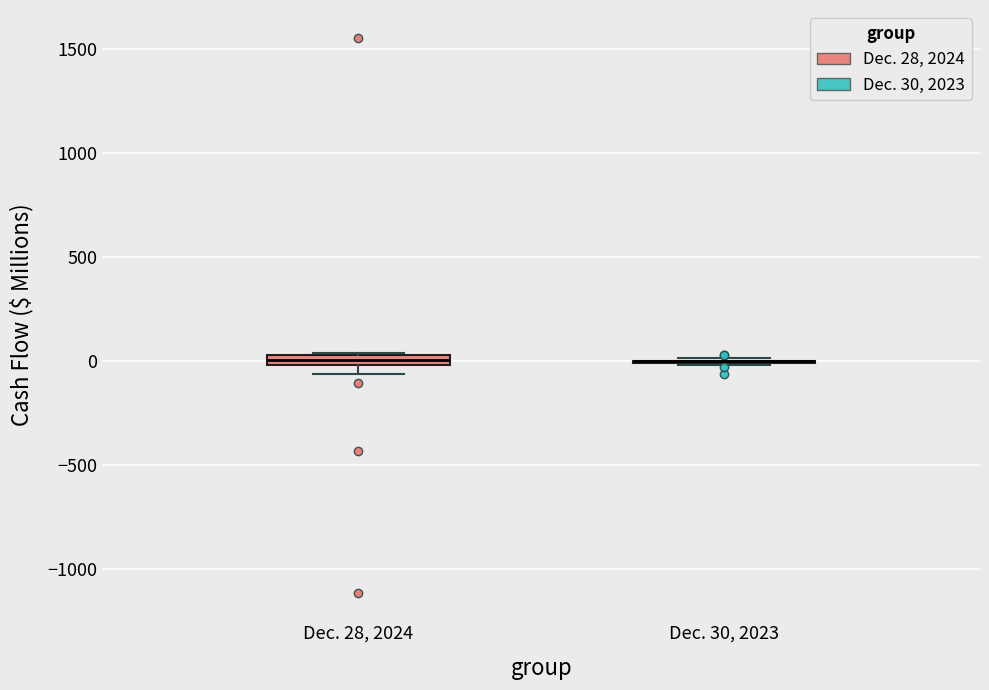

Where is the upper edge of the box for Dec. 28, 2024 on the y-axis? The values are not printed on the chart, so give them approximately, as read against the axis.

50